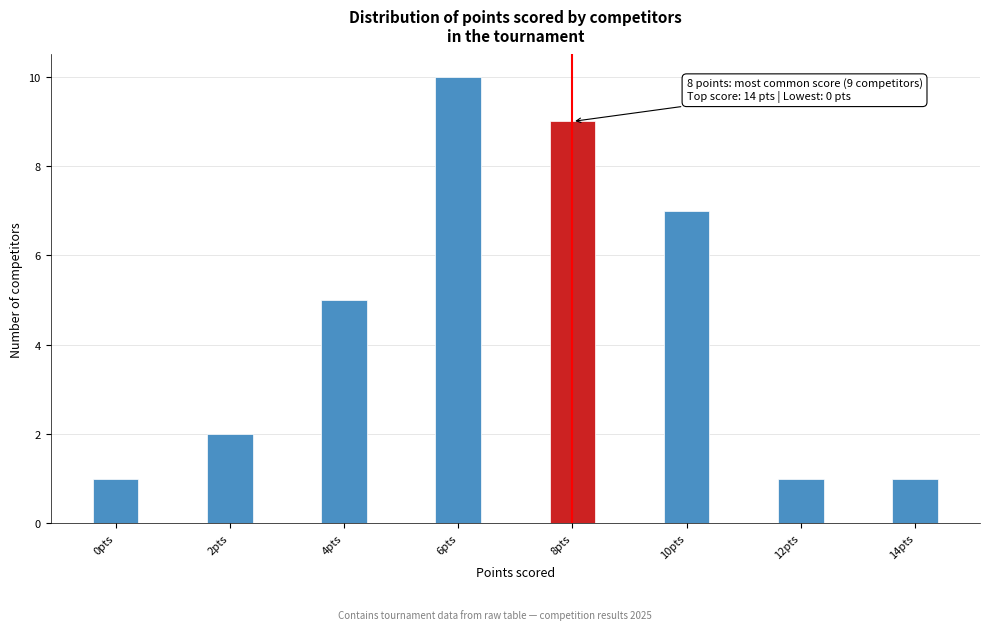

Reading right to left, list all the values displayed in this chart.

1	1	7	9	10	5	2	1